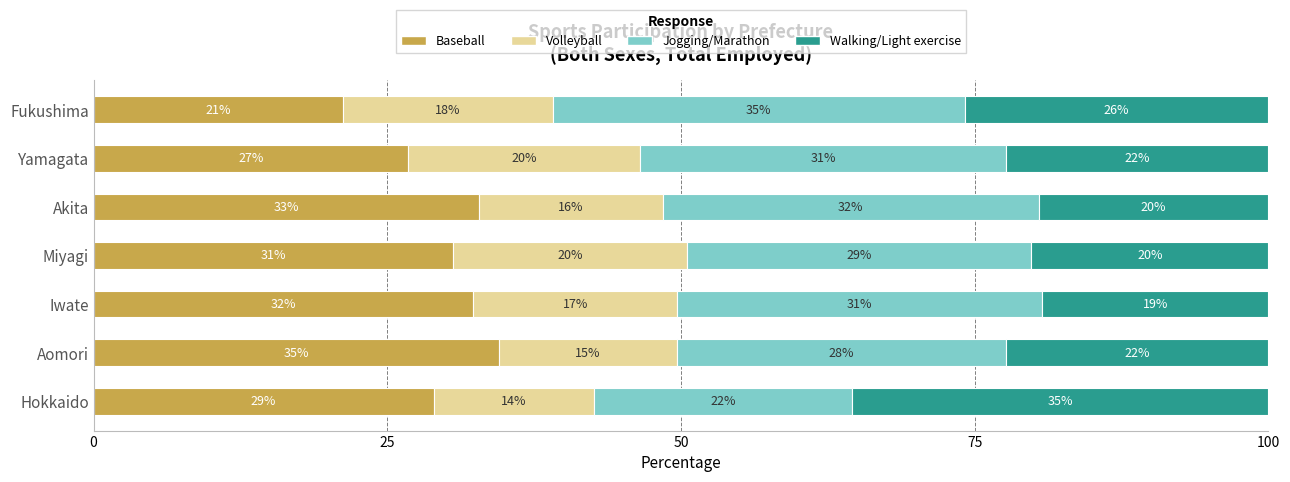

What is the maximum value for Baseball?

34.5